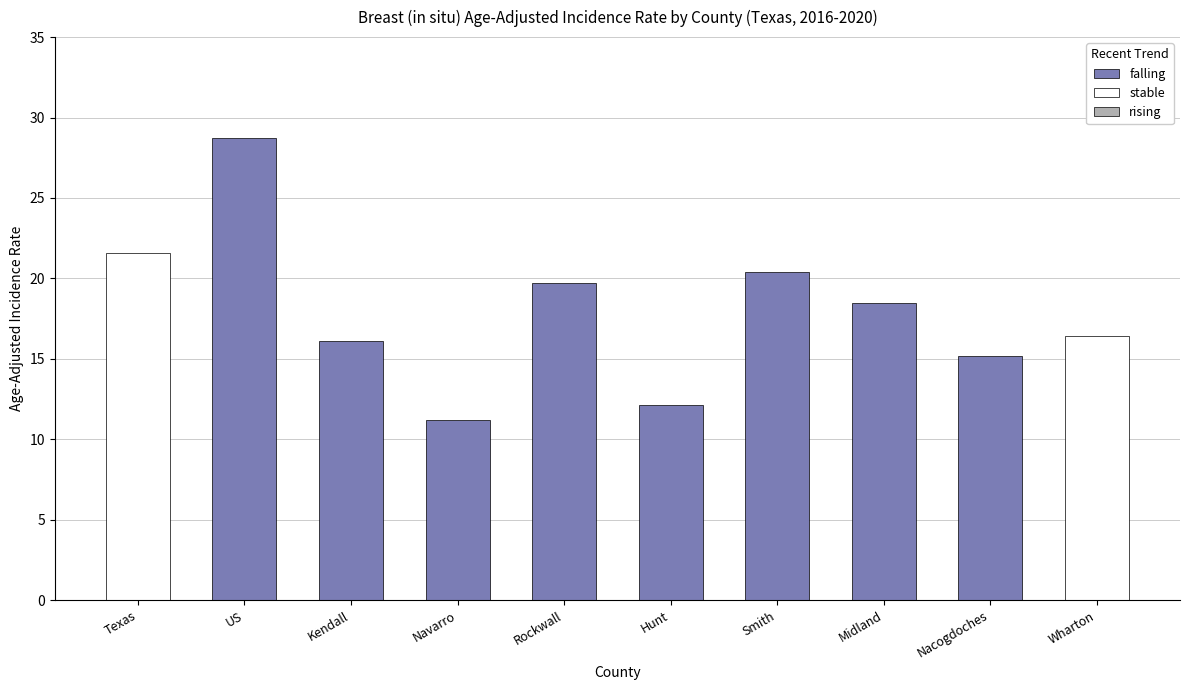

The stable series shows 16.4 at Wharton. True or false?

True